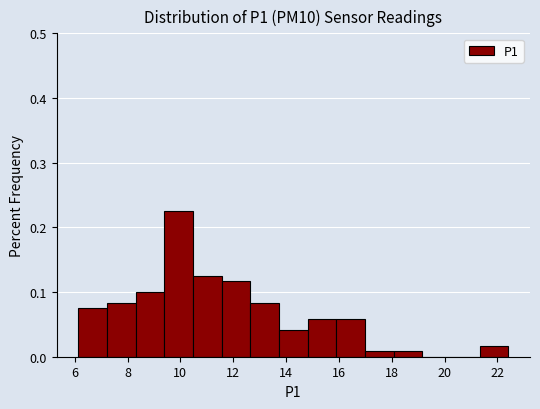

Over which range of the x-axis is the bar tallest?

9.4 to 10.4